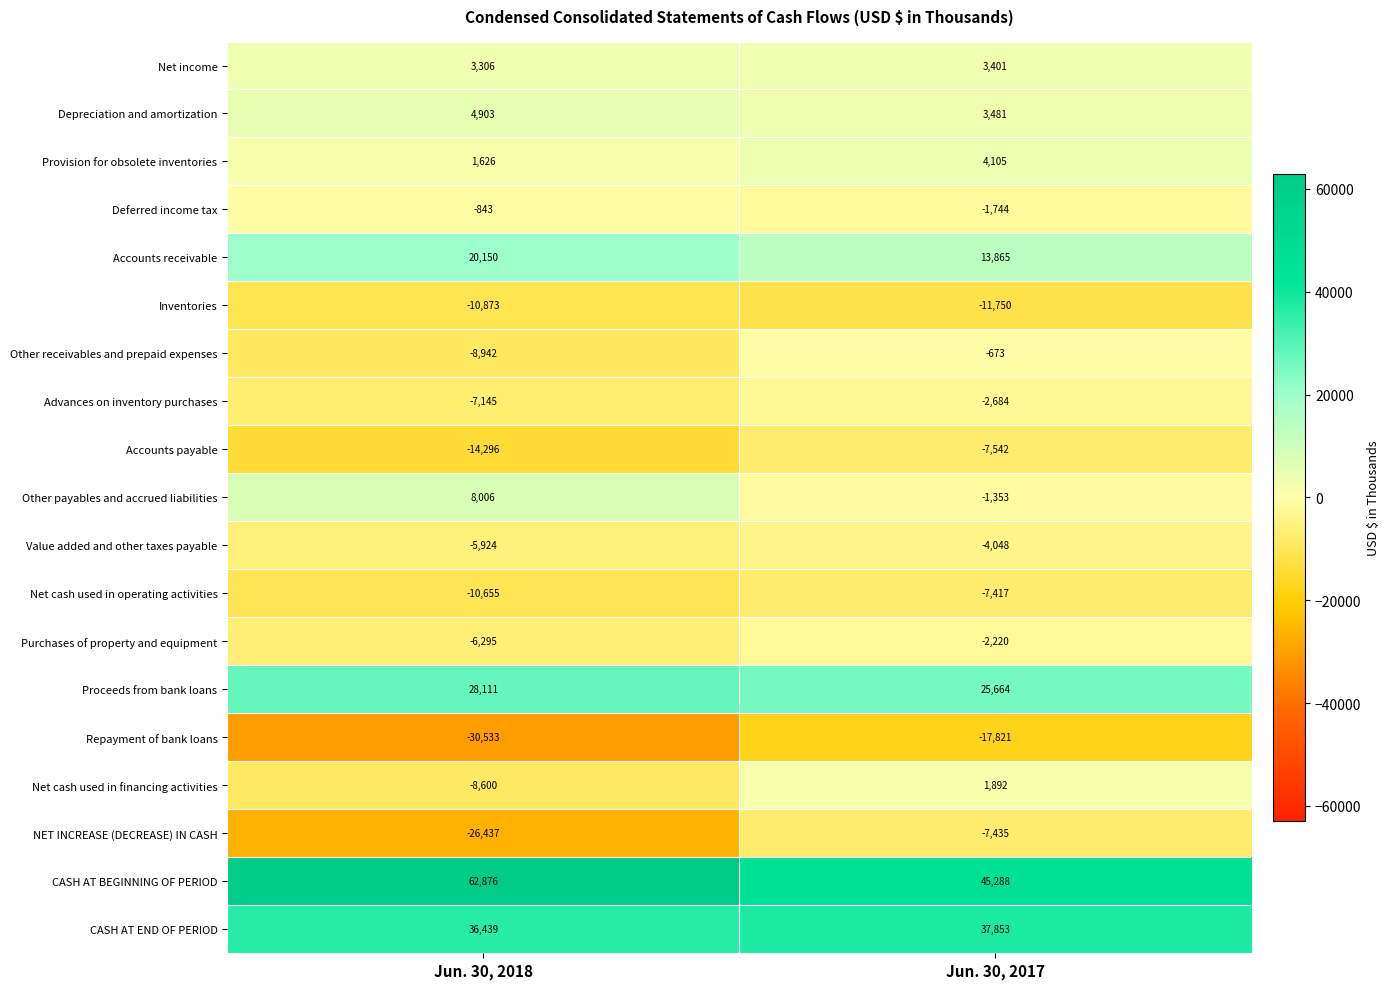

How many categories are shown in the chart?

2